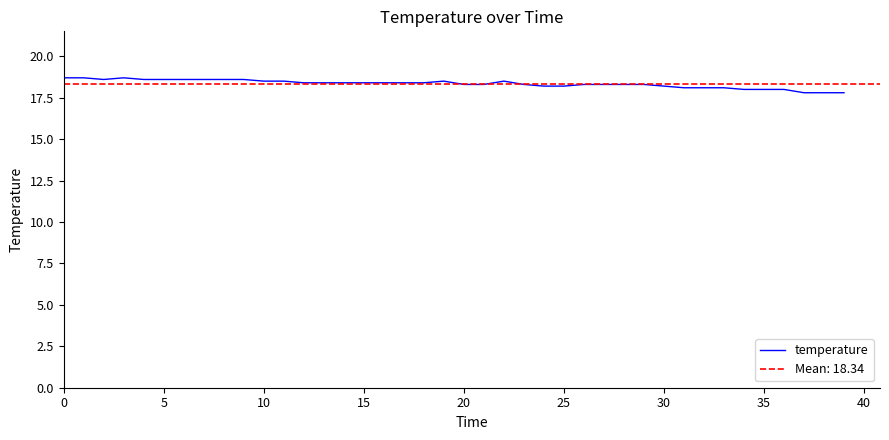

How many lines are shown in the chart?

1